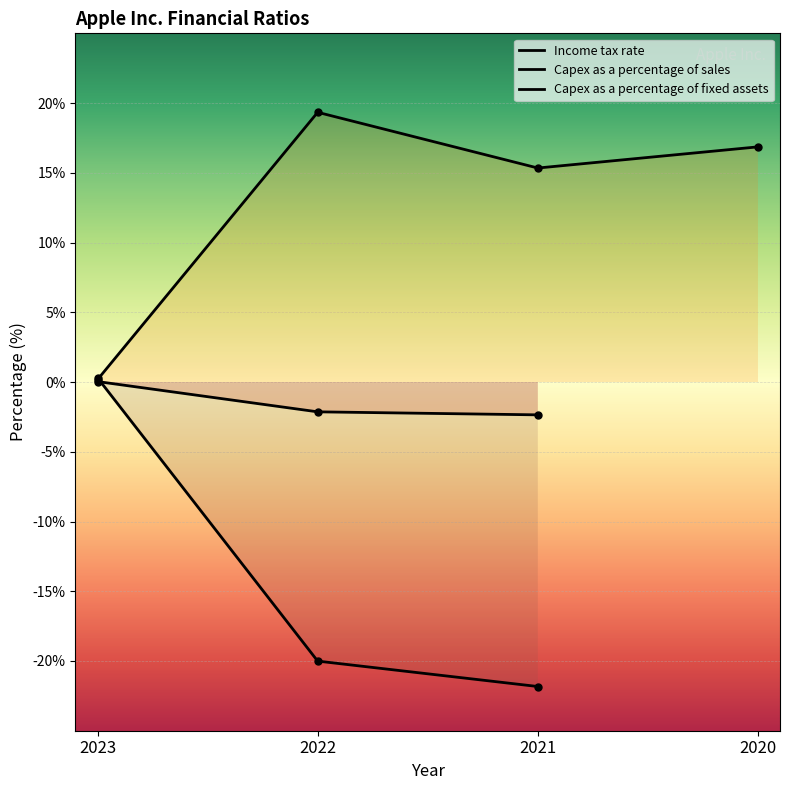

How many values in Capex as a percentage of fixed assets are below zero?

2